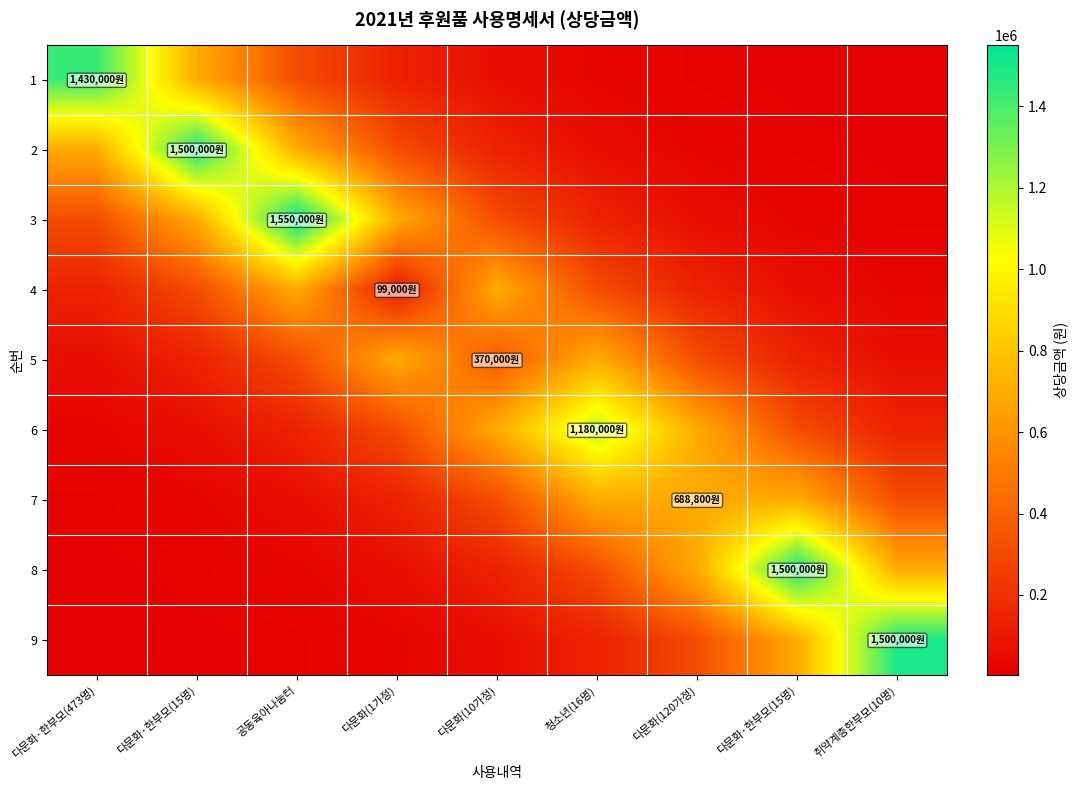

Between 다문화·한부모(473명) and 다문화·한부모(15명), which is larger?

다문화·한부모(473명)